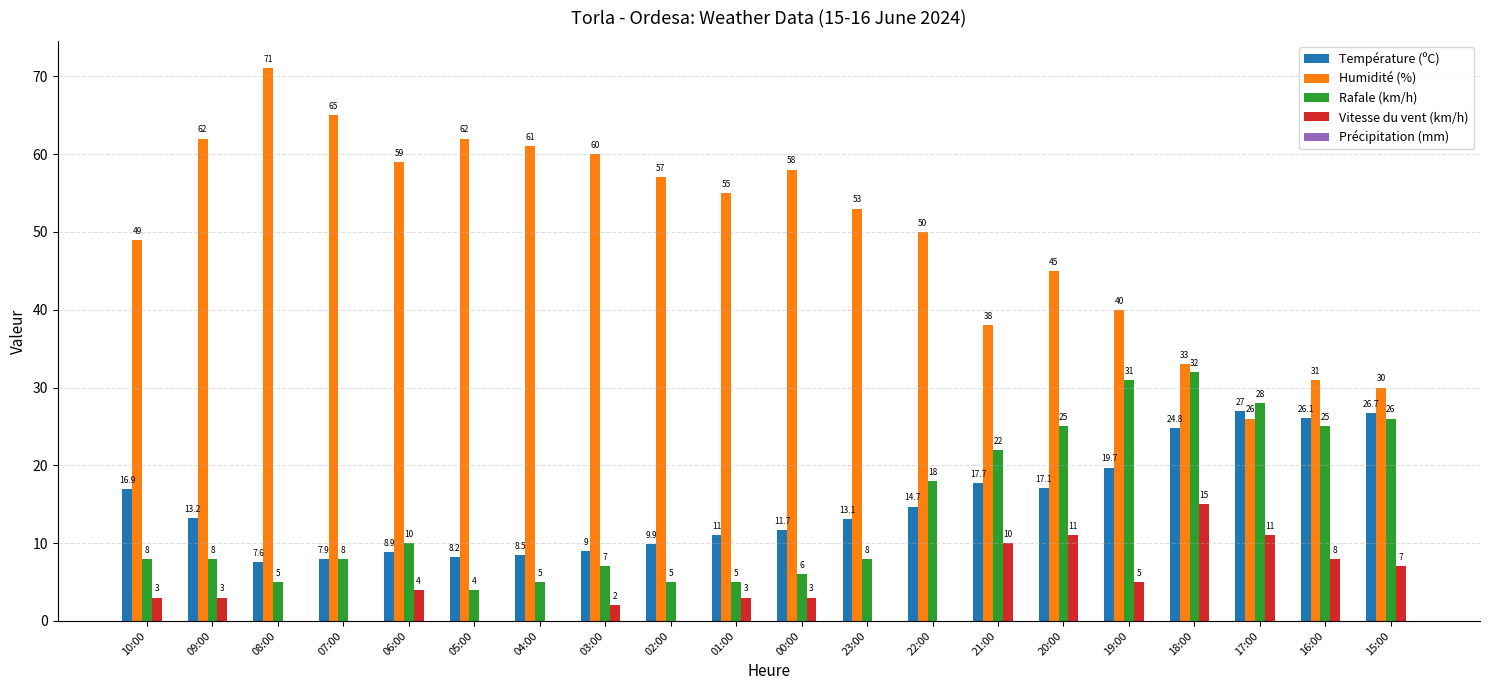

At which label is Température (ºC) closest to 17?

10:00